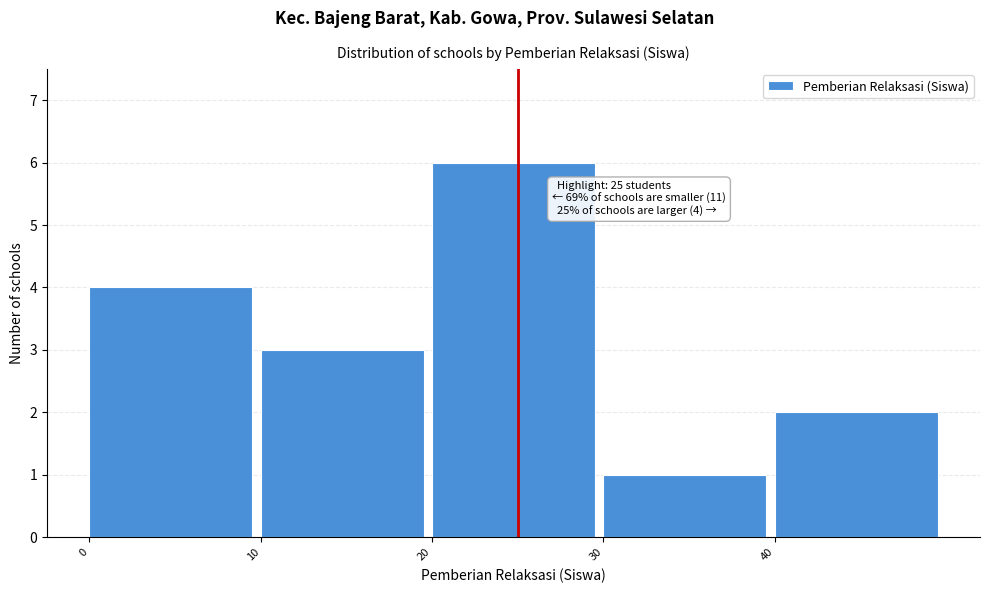

Which range on the x-axis has the tallest bar?

20 to 30